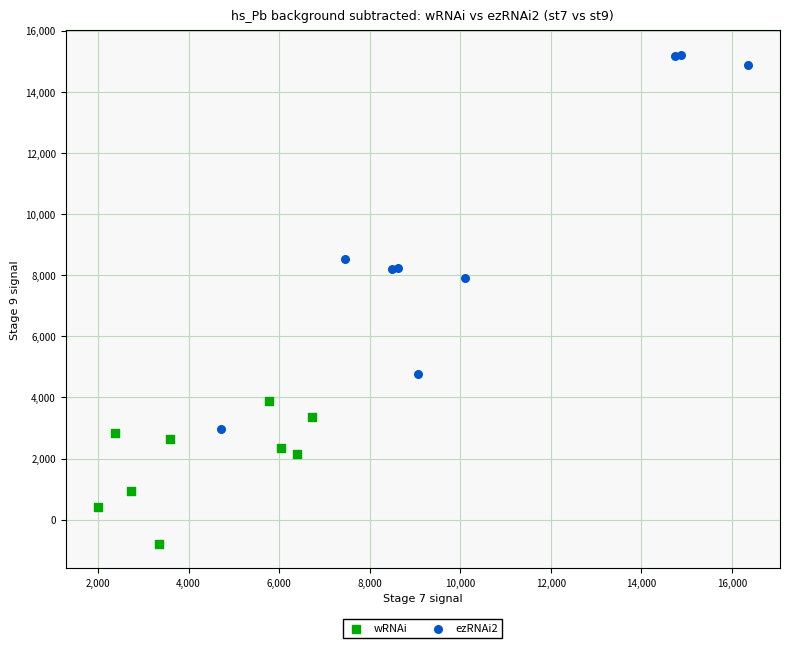

Which series contains the lowest Y value?

wRNAi